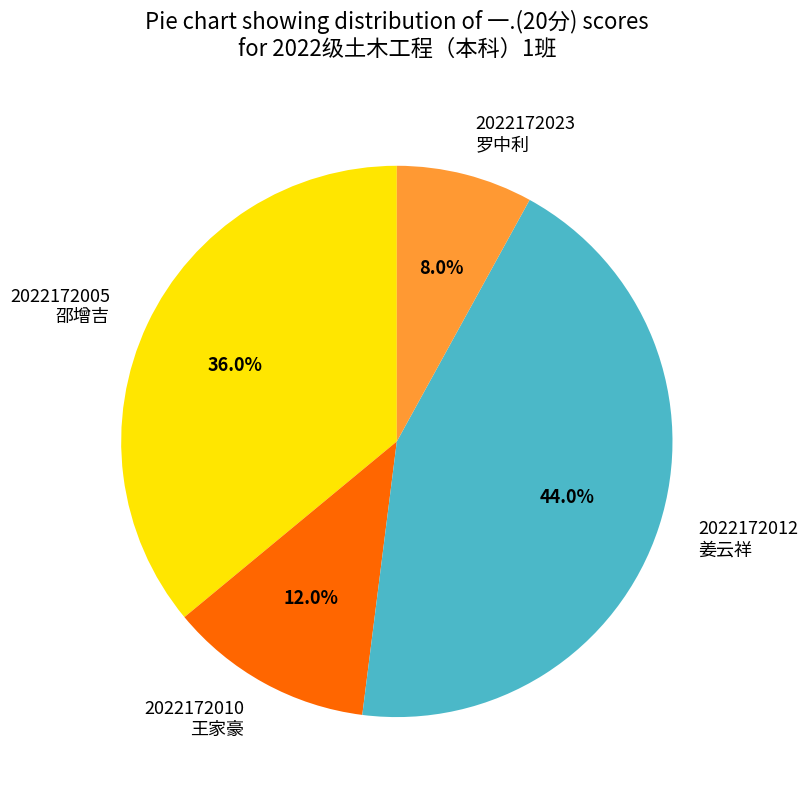

How many segments does this pie chart have?

4